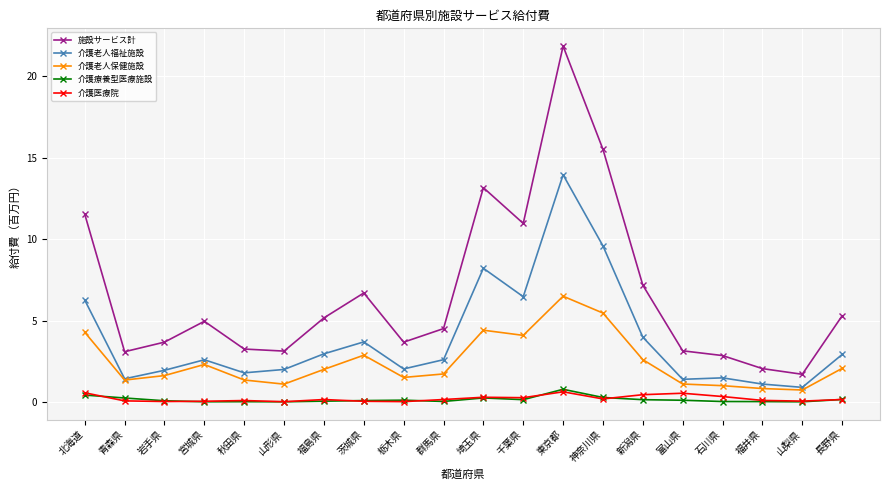

What is the difference between the maximum and minimum values in the 介護老人福祉施設 series?

13.1